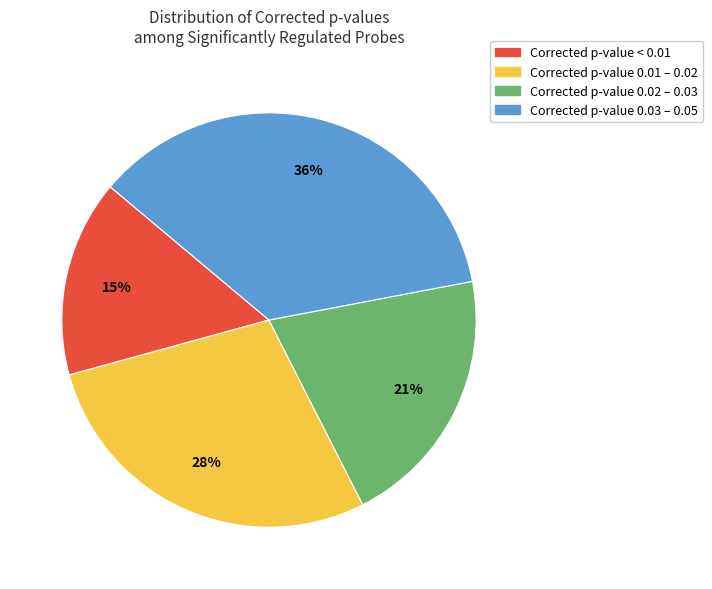

Does any single category account for the majority?

No